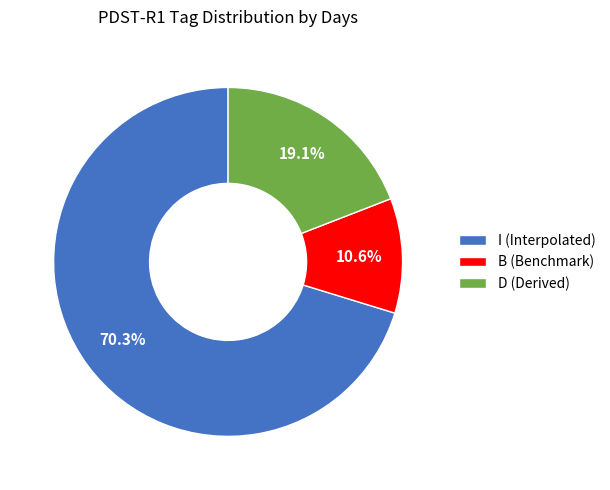

Which category has the smallest portion of the pie?

B (Benchmark)